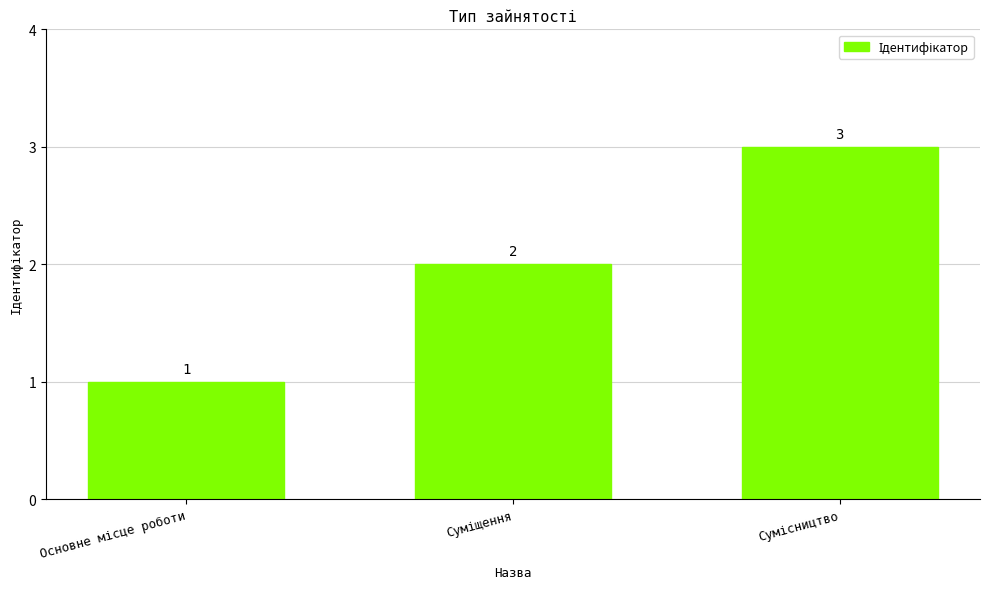

What is the greatest value displayed?

3